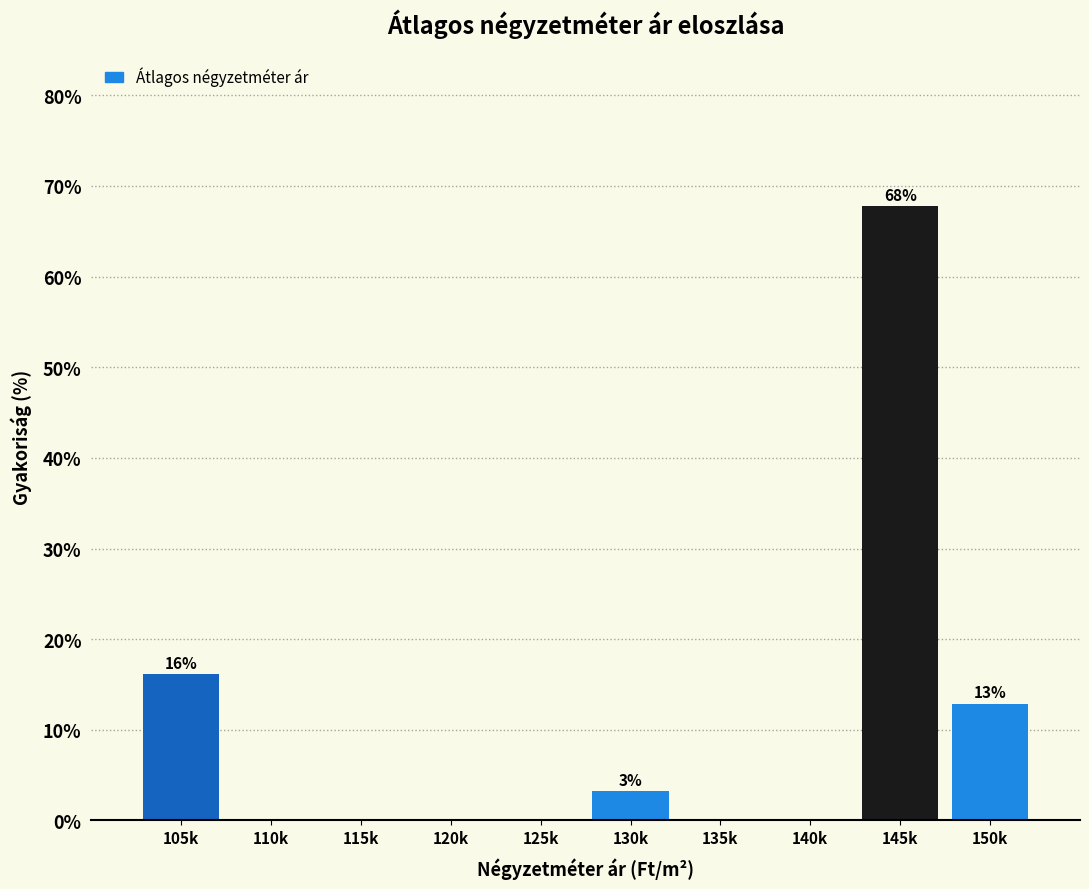

Reading right to left, list all the values displayed in this chart.

150k=12.9	145k=67.7	140k=0.0	135k=0.0	130k=3.2	125k=0.0	120k=0.0	115k=0.0	110k=0.0	105k=16.1